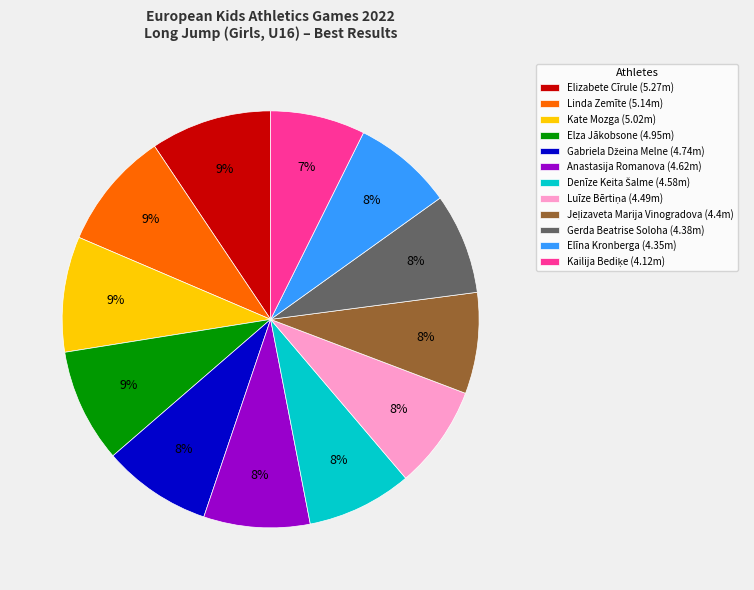

What percentage is the Elza Jākobsone (4.95m) slice, to the nearest percent?

9%